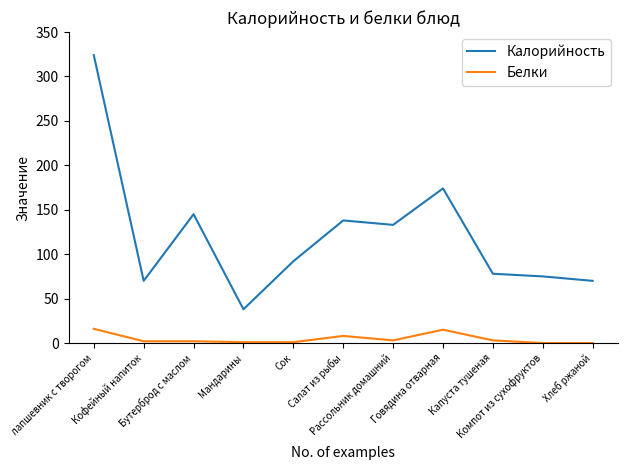

Which series has the largest total across all categories?

Калорийность